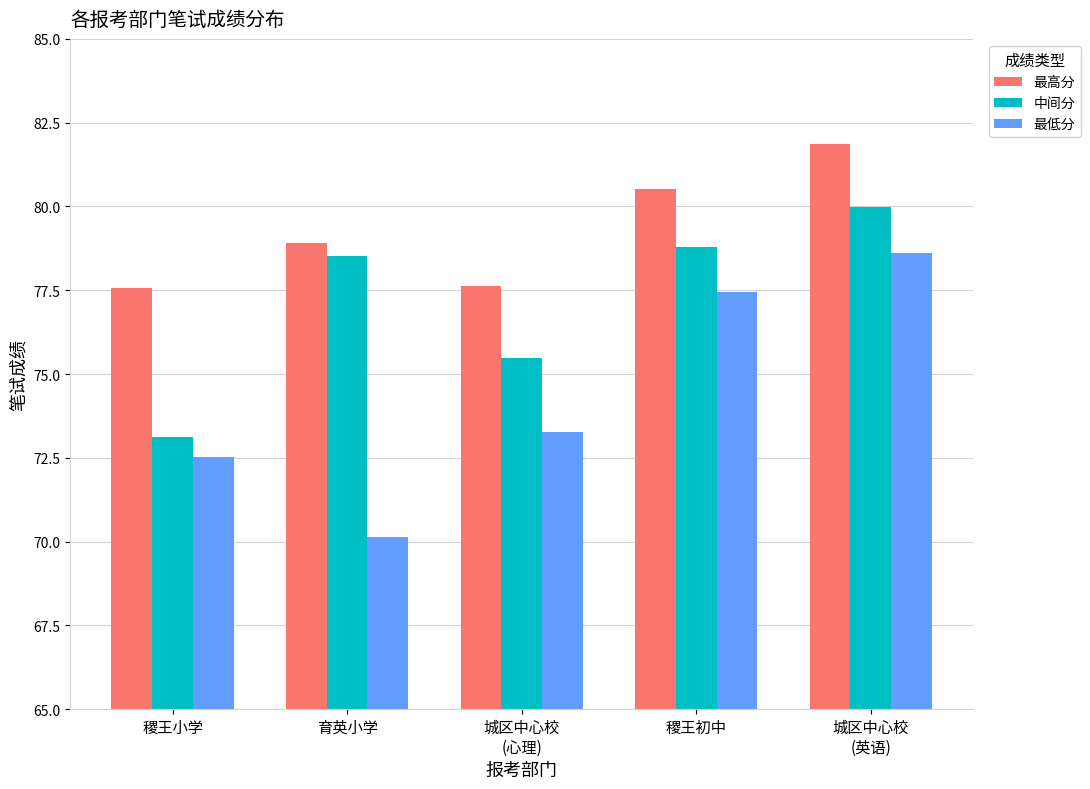

The 最低分 series shows 45.5 at 城区中心校
(心理). True or false?

False